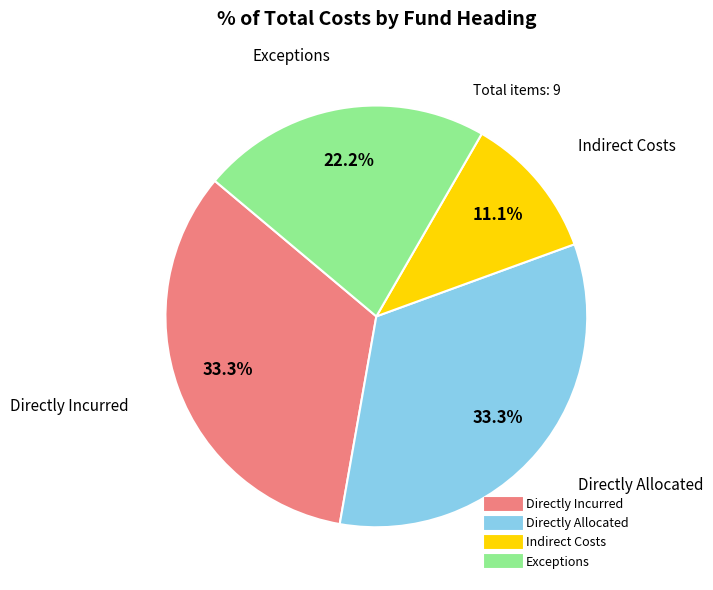

Is there any slice that represents more than half of the pie?

No